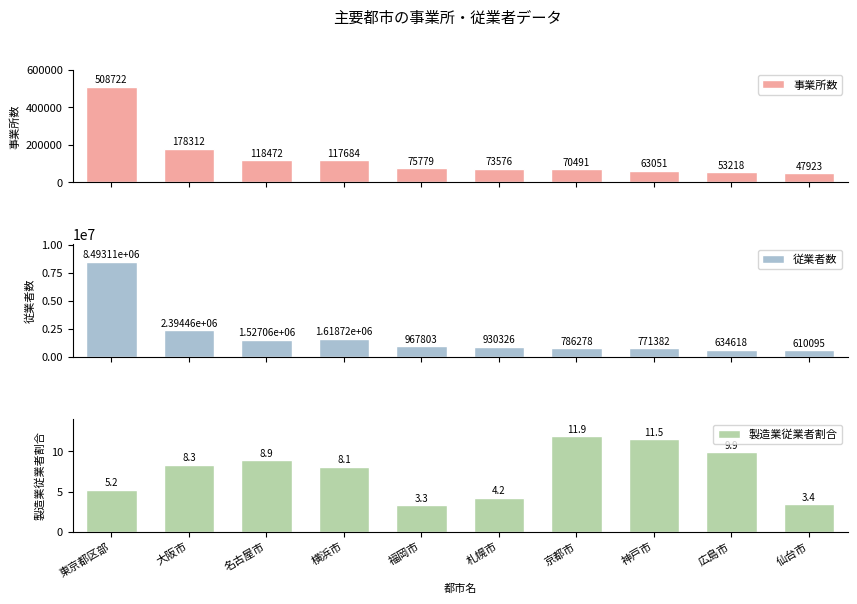

How many groups of bars are there?

10